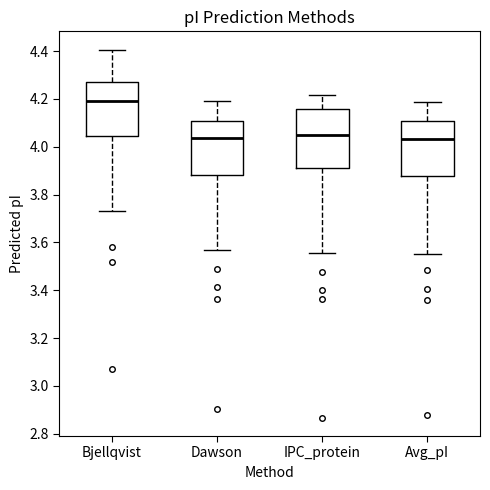

Reading left to right, transcribe this box plot: for each box, give where its median line is, the range the box spans, and where its two whiskers end, as read against the y-axis. The values are not printed on the chart, so give them approximately, as read against the axis.

Bjellqvist: median 4.20, box 4.04 to 4.28, whiskers 3.74 to 4.40
Dawson: median 4.04, box 3.88 to 4.10, whiskers 3.56 to 4.20
IPC_protein: median 4.06, box 3.92 to 4.16, whiskers 3.56 to 4.22
Avg_pI: median 4.04, box 3.88 to 4.10, whiskers 3.56 to 4.18